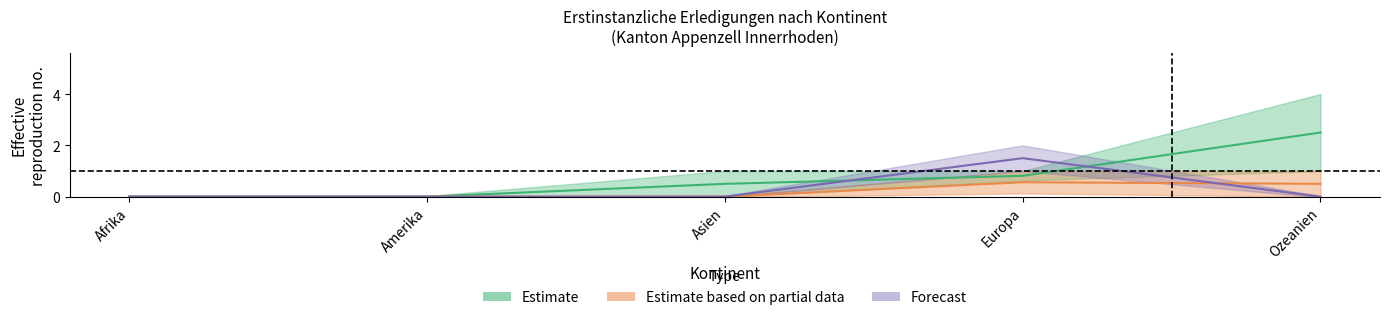

How many lines are shown in the chart?

3